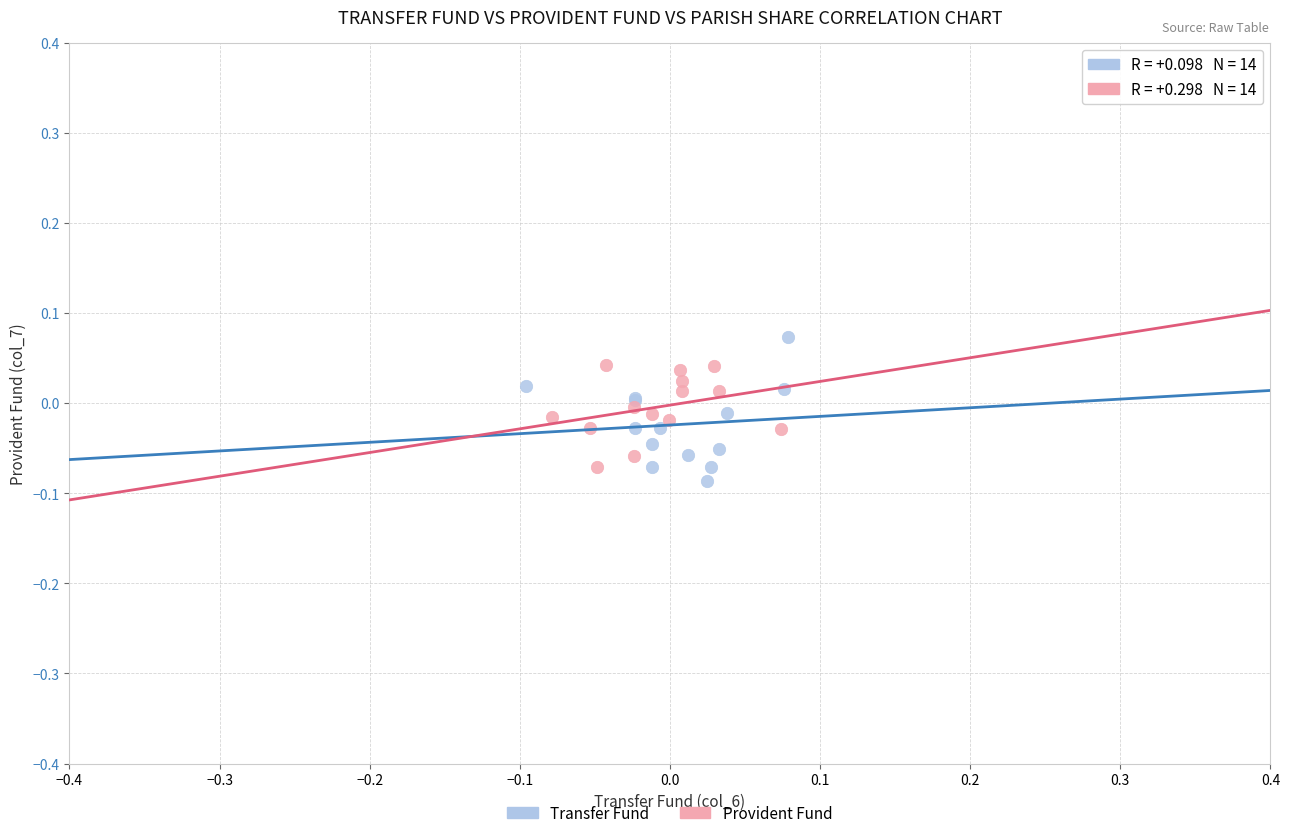

Which series contains the highest Y value?

Transfer Fund